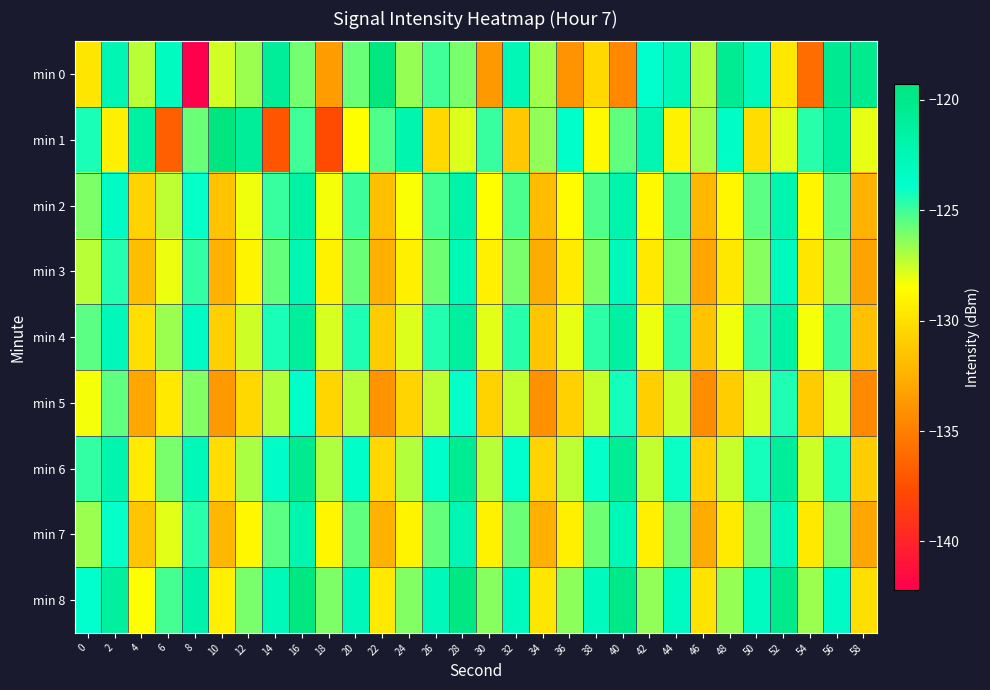

Which series has the widest spread of values?

min 0